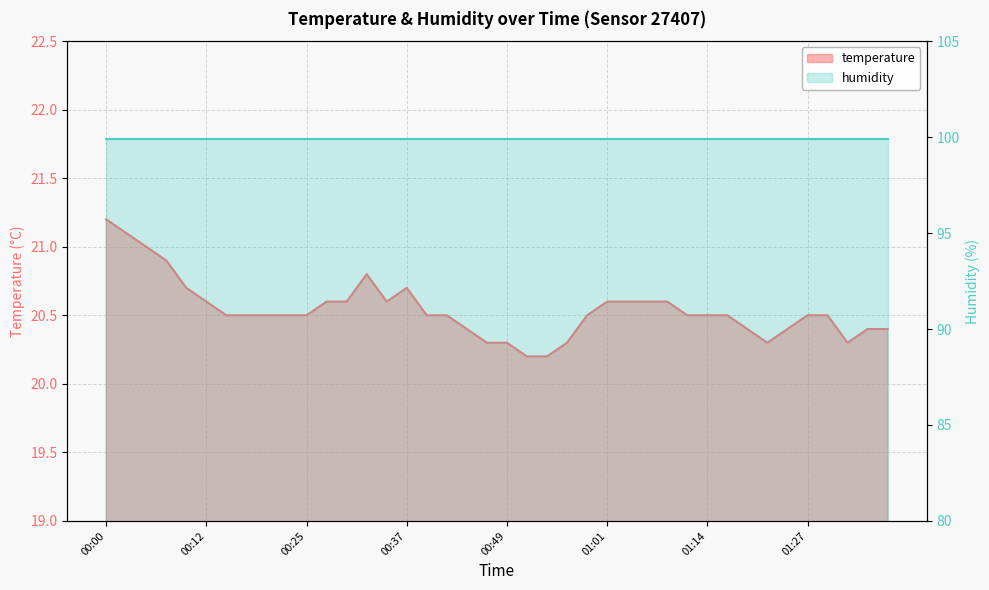

What is the ratio of the value at 00:00 to the value at 00:32?

1.0